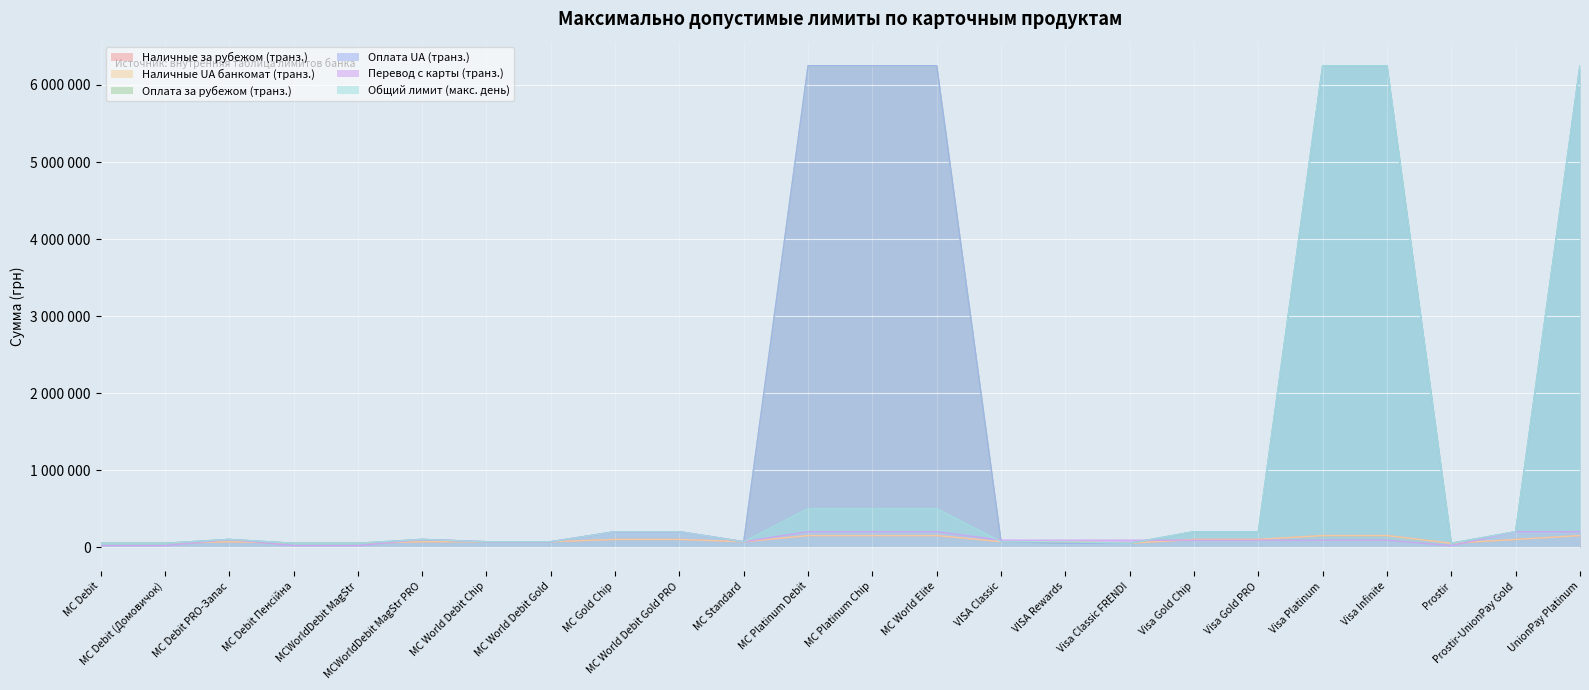

Reading left to right, list all the values displayed in this chart.

Наличные за рубежом (транз.): MC Debit=50000	MC Debit (Домовичок)=50000	MC Debit PRO-Запас=70000	MC Debit Пенсійна=50000	MCWorldDebit MagStr=50000	MCWorldDebit MagStr PRO=70000	MC World Debit Chip=70000	MC World Debit Gold=70000	MC Gold Chip=99999	MC World Debit Gold PRO=99999	MC Standard=70000	MC Platinum Debit=149999	MC Platinum Chip=149999	MC World Elite=149999	VISA Classic=70000	VISA Rewards=70000	Visa Classic FRENDI=50000	Visa Gold Chip=99999	Visa Gold PRO=99999	Visa Platinum=149999	Visa Infinite=149999	Prostir=50000	Prostir-UnionPay Gold=99999	UnionPay Platinum=149999
Наличные UA банкомат (транз.): MC Debit=50000	MC Debit (Домовичок)=50000	MC Debit PRO-Запас=70000	MC Debit Пенсійна=50000	MCWorldDebit MagStr=50000	MCWorldDebit MagStr PRO=70000	MC World Debit Chip=70000	MC World Debit Gold=70000	MC Gold Chip=99999	MC World Debit Gold PRO=99999	MC Standard=70000	MC Platinum Debit=149999	MC Platinum Chip=149999	MC World Elite=149999	VISA Classic=70000	VISA Rewards=70000	Visa Classic FRENDI=50000	Visa Gold Chip=99999	Visa Gold PRO=99999	Visa Platinum=149999	Visa Infinite=149999	Prostir=50000	Prostir-UnionPay Gold=99999	UnionPay Platinum=149999
Оплата за рубежом (транз.): MC Debit=50000	MC Debit (Домовичок)=50000	MC Debit PRO-Запас=99999	MC Debit Пенсійна=50000	MCWorldDebit MagStr=50000	MCWorldDebit MagStr PRO=99999	MC World Debit Chip=70000	MC World Debit Gold=70000	MC Gold Chip=200000	MC World Debit Gold PRO=200000	MC Standard=70000	MC Platinum Debit=6250000	MC Platinum Chip=6250000	MC World Elite=6250000	VISA Classic=70000	VISA Rewards=50000	Visa Classic FRENDI=50000	Visa Gold Chip=200000	Visa Gold PRO=200000	Visa Platinum=6250000	Visa Infinite=6250000	Prostir=50000	Prostir-UnionPay Gold=200000	UnionPay Platinum=6250000
Оплата UA (транз.): MC Debit=50000	MC Debit (Домовичок)=50000	MC Debit PRO-Запас=99999	MC Debit Пенсійна=50000	MCWorldDebit MagStr=50000	MCWorldDebit MagStr PRO=99999	MC World Debit Chip=70000	MC World Debit Gold=70000	MC Gold Chip=200000	MC World Debit Gold PRO=200000	MC Standard=70000	MC Platinum Debit=6250000	MC Platinum Chip=6250000	MC World Elite=6250000	VISA Classic=70000	VISA Rewards=50000	Visa Classic FRENDI=50000	Visa Gold Chip=200000	Visa Gold PRO=200000	Visa Platinum=6250000	Visa Infinite=6250000	Prostir=50000	Prostir-UnionPay Gold=200000	UnionPay Platinum=6250000
Перевод с карты (транз.): MC Debit=20000	MC Debit (Домовичок)=20000	MC Debit PRO-Запас=99999	MC Debit Пенсійна=20000	MCWorldDebit MagStr=20000	MCWorldDebit MagStr PRO=99999	MC World Debit Chip=70000	MC World Debit Gold=70000	MC Gold Chip=200000	MC World Debit Gold PRO=200000	MC Standard=70000	MC Platinum Debit=200000	MC Platinum Chip=200000	MC World Elite=200000	VISA Classic=90000	VISA Rewards=90000	Visa Classic FRENDI=90000	Visa Gold Chip=90000	Visa Gold PRO=90000	Visa Platinum=90000	Visa Infinite=90000	Prostir=20000	Prostir-UnionPay Gold=200000	UnionPay Platinum=200000
Общий лимит (макс. день): MC Debit=50000	MC Debit (Домовичок)=50000	MC Debit PRO-Запас=99999	MC Debit Пенсійна=50000	MCWorldDebit MagStr=50000	MCWorldDebit MagStr PRO=99999	MC World Debit Chip=70000	MC World Debit Gold=70000	MC Gold Chip=200000	MC World Debit Gold PRO=200000	MC Standard=70000	MC Platinum Debit=499999	MC Platinum Chip=499999	MC World Elite=499999	VISA Classic=70000	VISA Rewards=70000	Visa Classic FRENDI=50000	Visa Gold Chip=200000	Visa Gold PRO=200000	Visa Platinum=6250000	Visa Infinite=6250000	Prostir=50000	Prostir-UnionPay Gold=200000	UnionPay Platinum=6250000